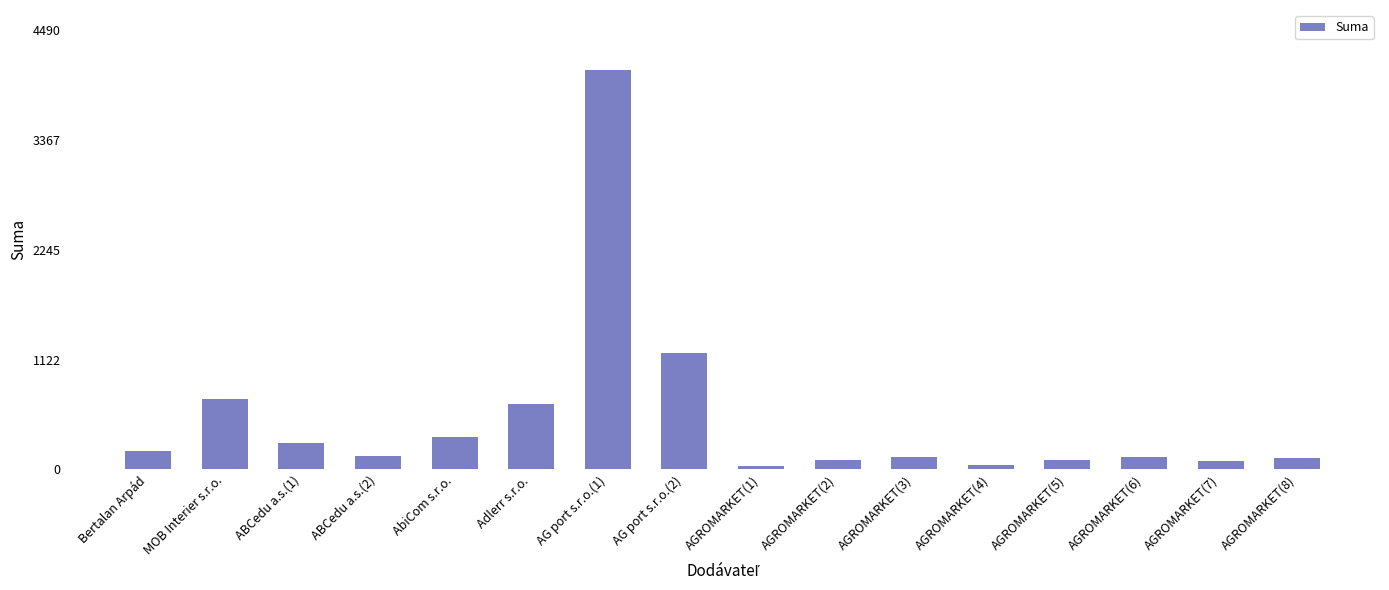

What is the change in value from ABCedu a.s.(2) to AGROMARKET(6)?

-7.8